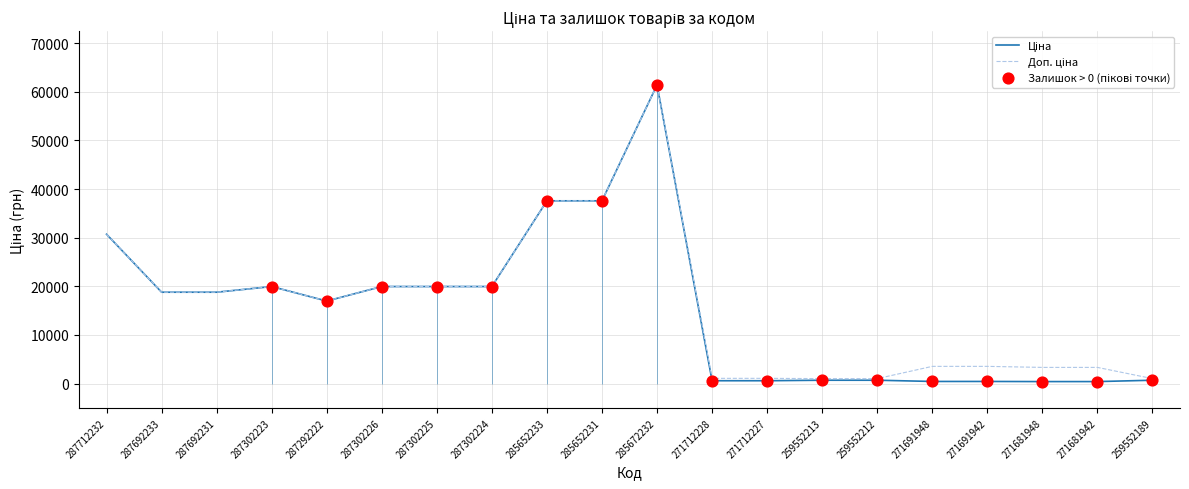

Which series contains the lowest Y value?

Ціна